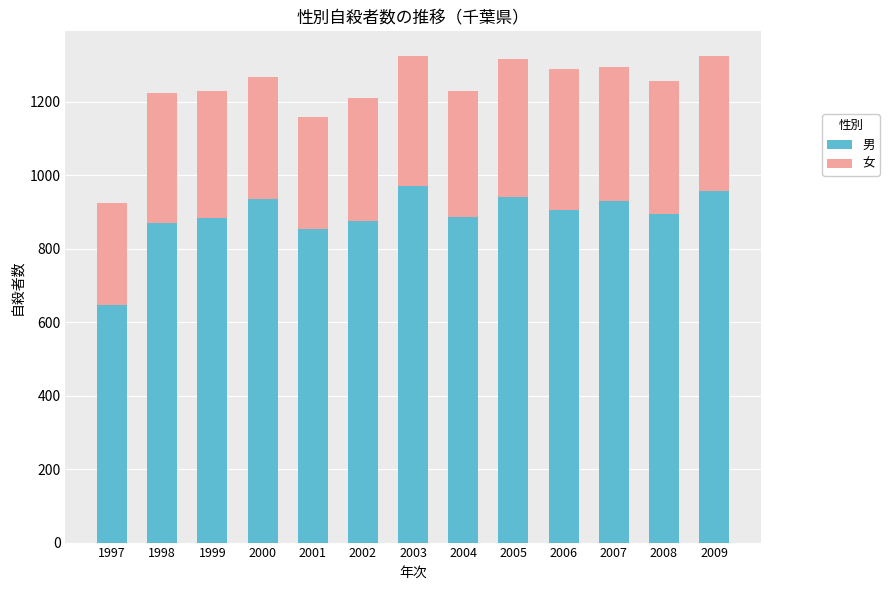

How many data points in 男 are less than 894?

6